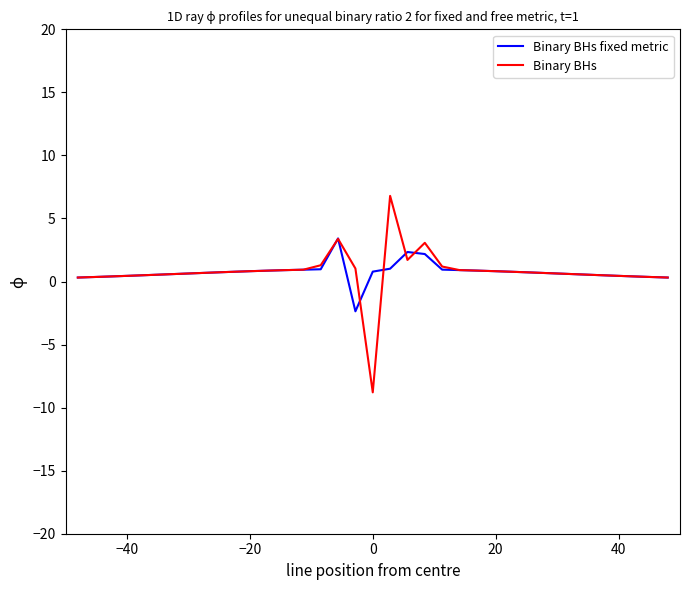

What is the maximum value shown in the chart?

6.8